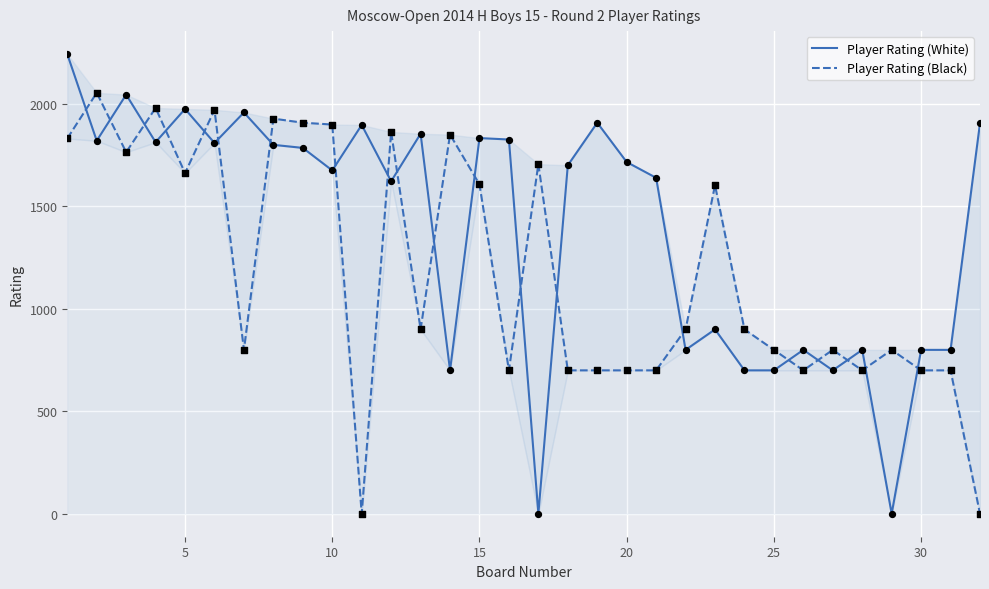

What are all the series names shown in the legend?

Player Rating (White), Player Rating (Black)